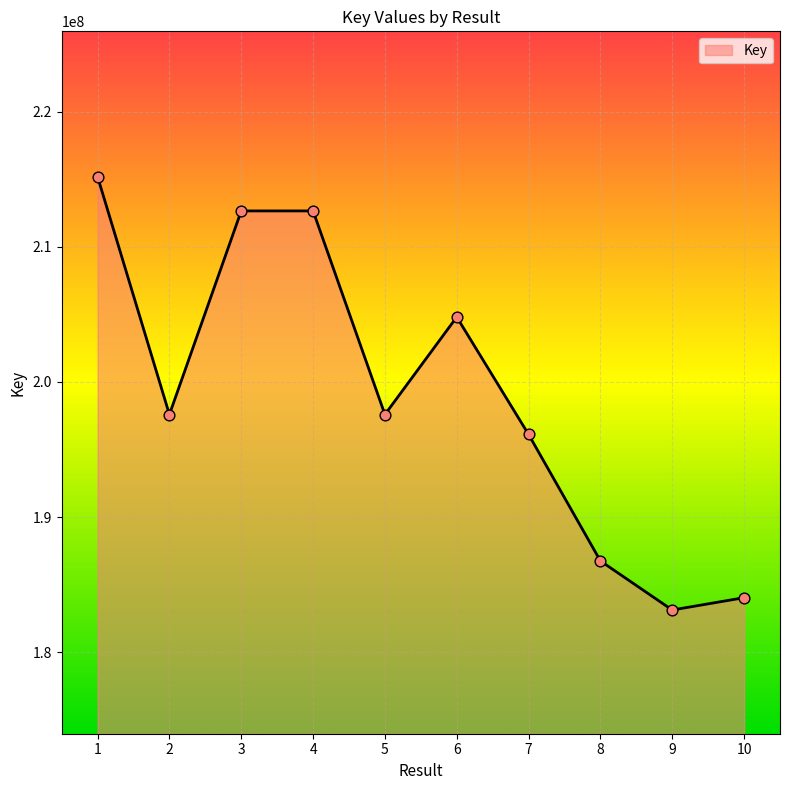

What is the change in value from 1 to 3?

-2530615